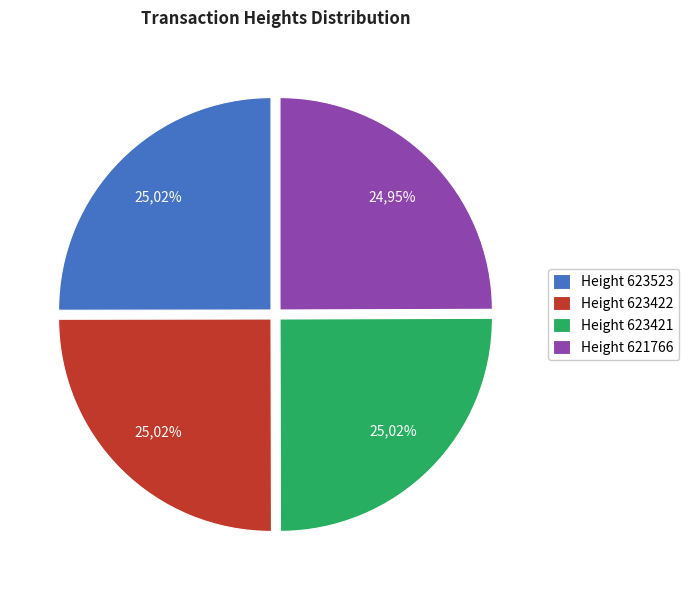

To the nearest percent, what percentage of the pie is 623422?

25%